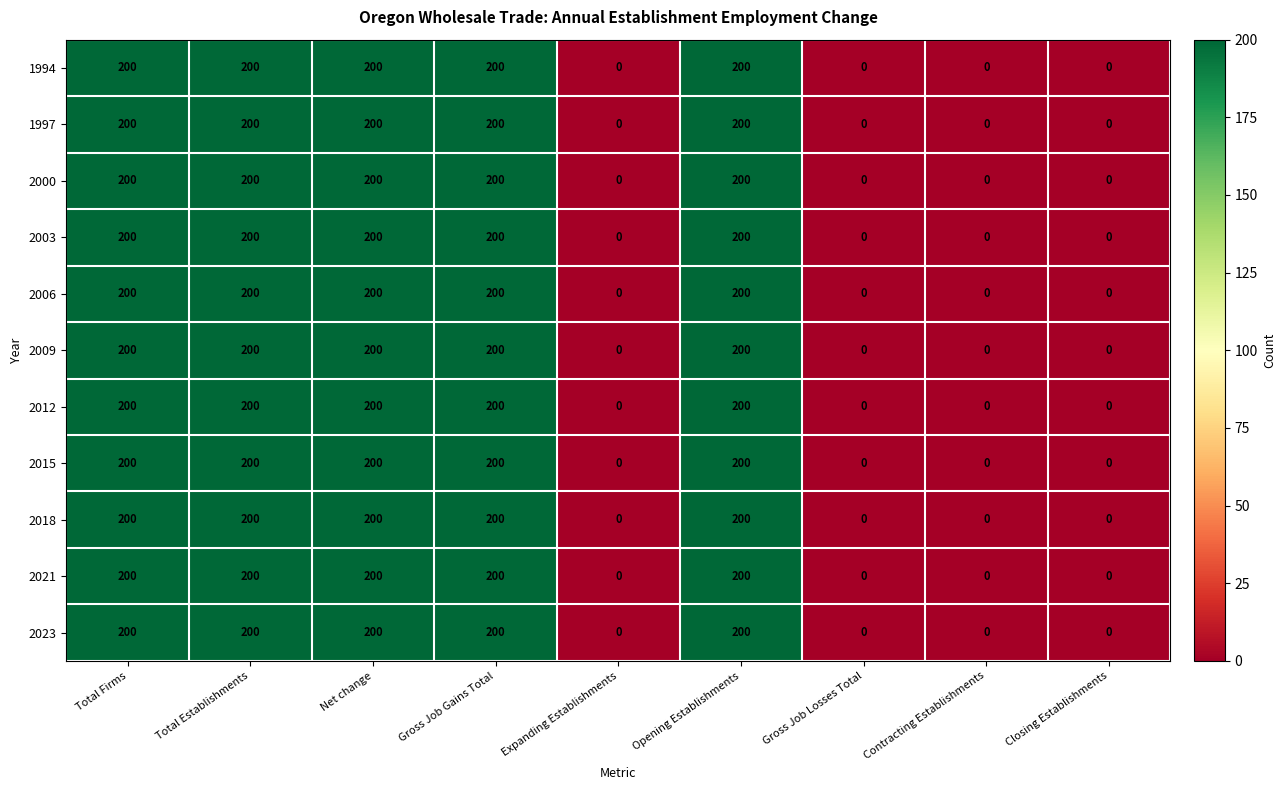

How many data points does each series have?

9